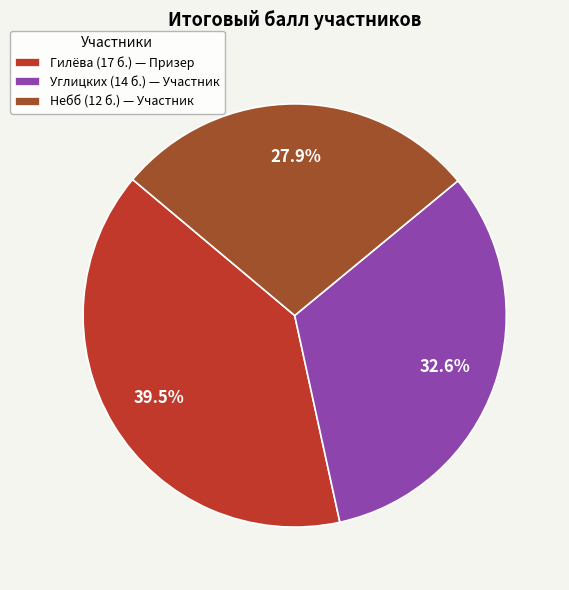

How many slices are in this pie chart?

3